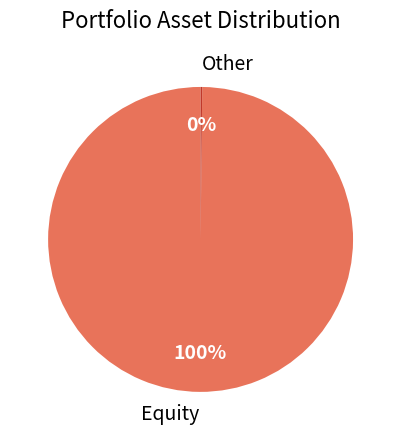

Is it true that Equity is 100% of the pie?

True